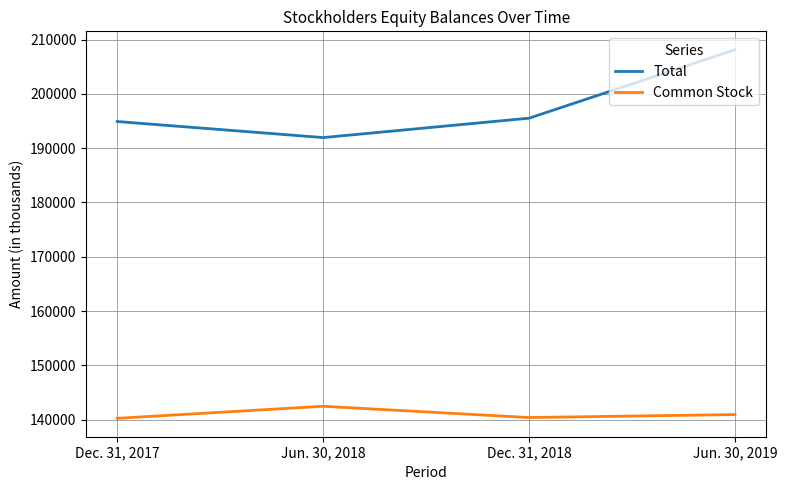

Does the chart display data point markers on the line(s)?

No